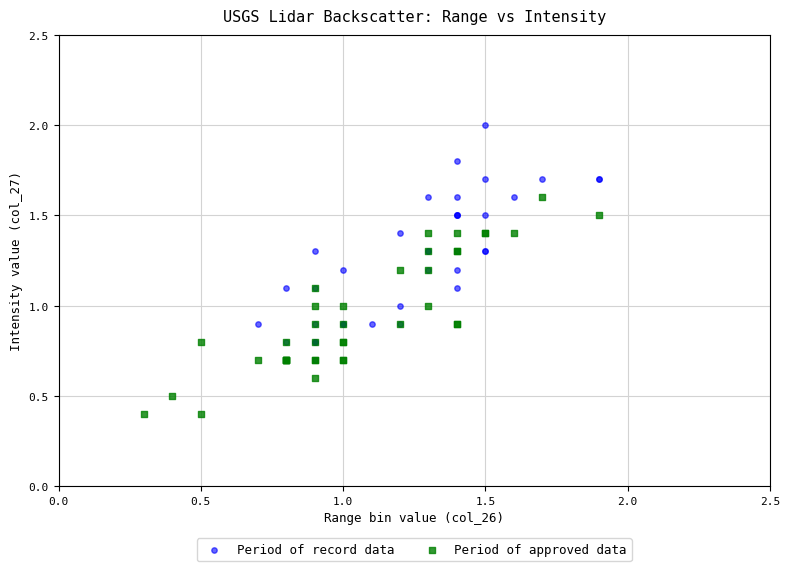

Which series contains the highest Y value?

Period of record data